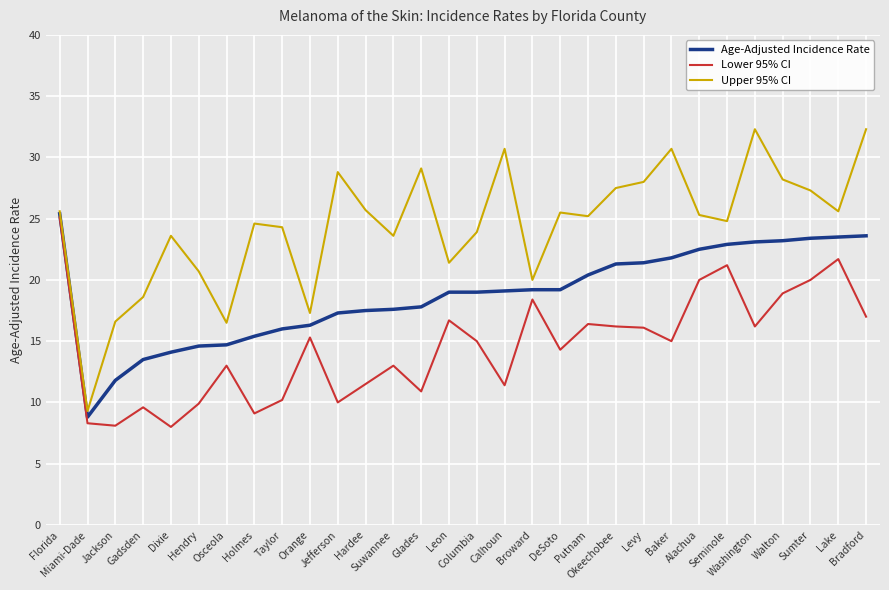

The Lower 95% CI series shows 9.9 at Hendry. True or false?

True